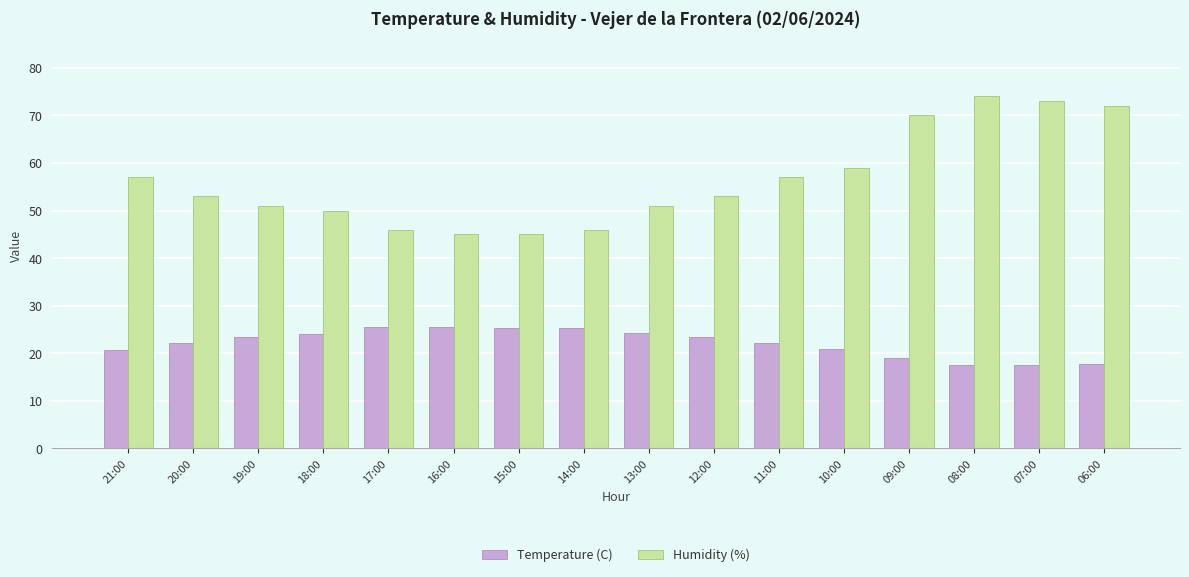

What is the maximum value for Humidity (%)?

74.0